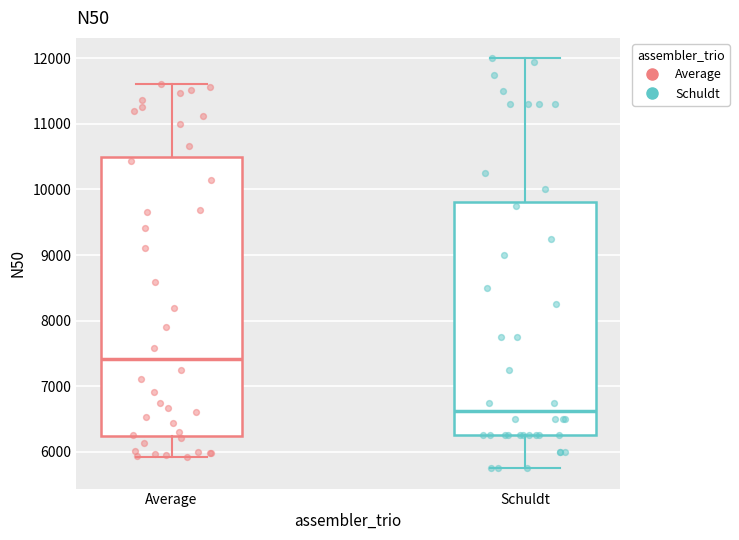

Where is the upper edge of the box for Average on the y-axis? The values are not printed on the chart, so give them approximately, as read against the axis.

10500